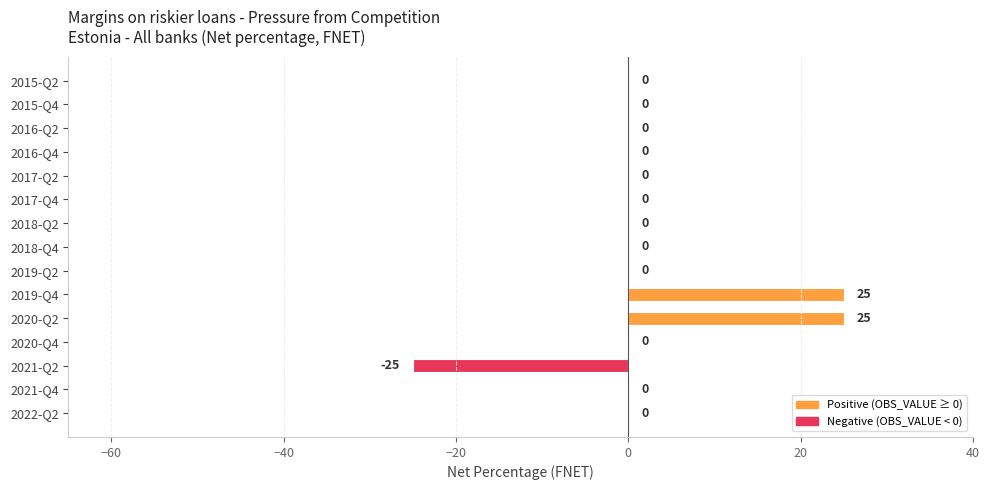

Reading top to bottom, extract all data points from this chart.

2015-Q2=0	2015-Q4=0	2016-Q2=0	2016-Q4=0	2017-Q2=0	2017-Q4=0	2018-Q2=0	2018-Q4=0	2019-Q2=0	2019-Q4=25	2020-Q2=25	2020-Q4=0	2021-Q2=-25	2021-Q4=0	2022-Q2=0